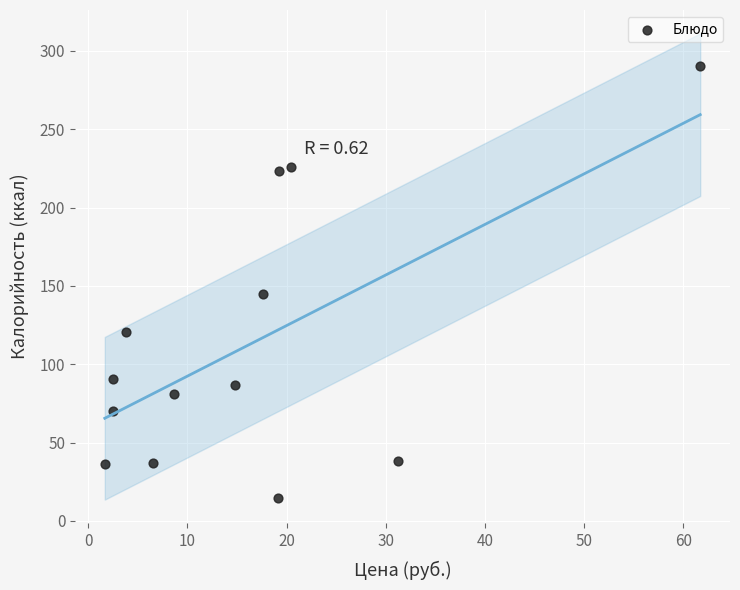

What is the range of X values (max minus min)?

60.0